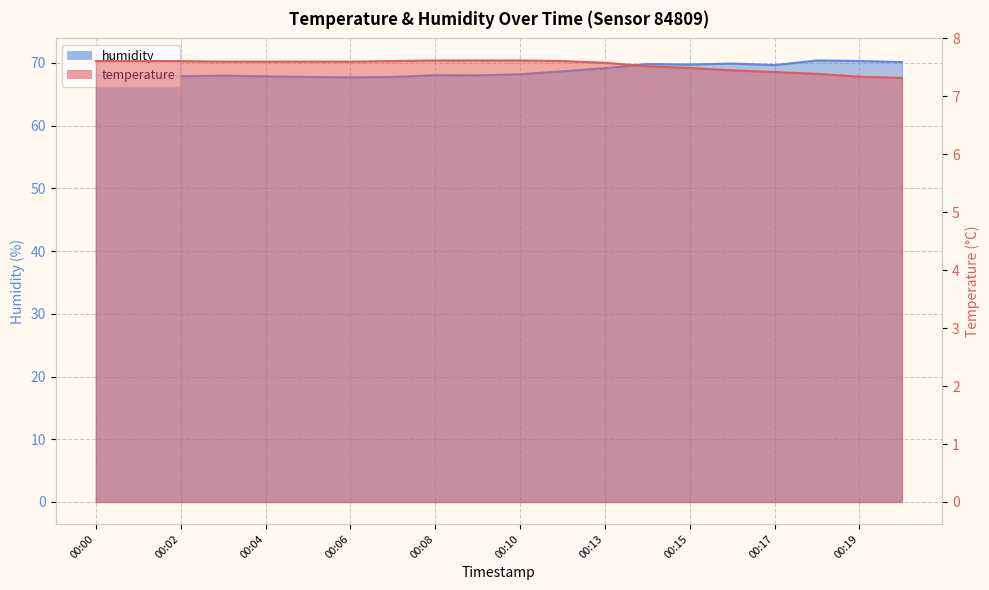

The humidity series shows 69.8 at 00:14. True or false?

True